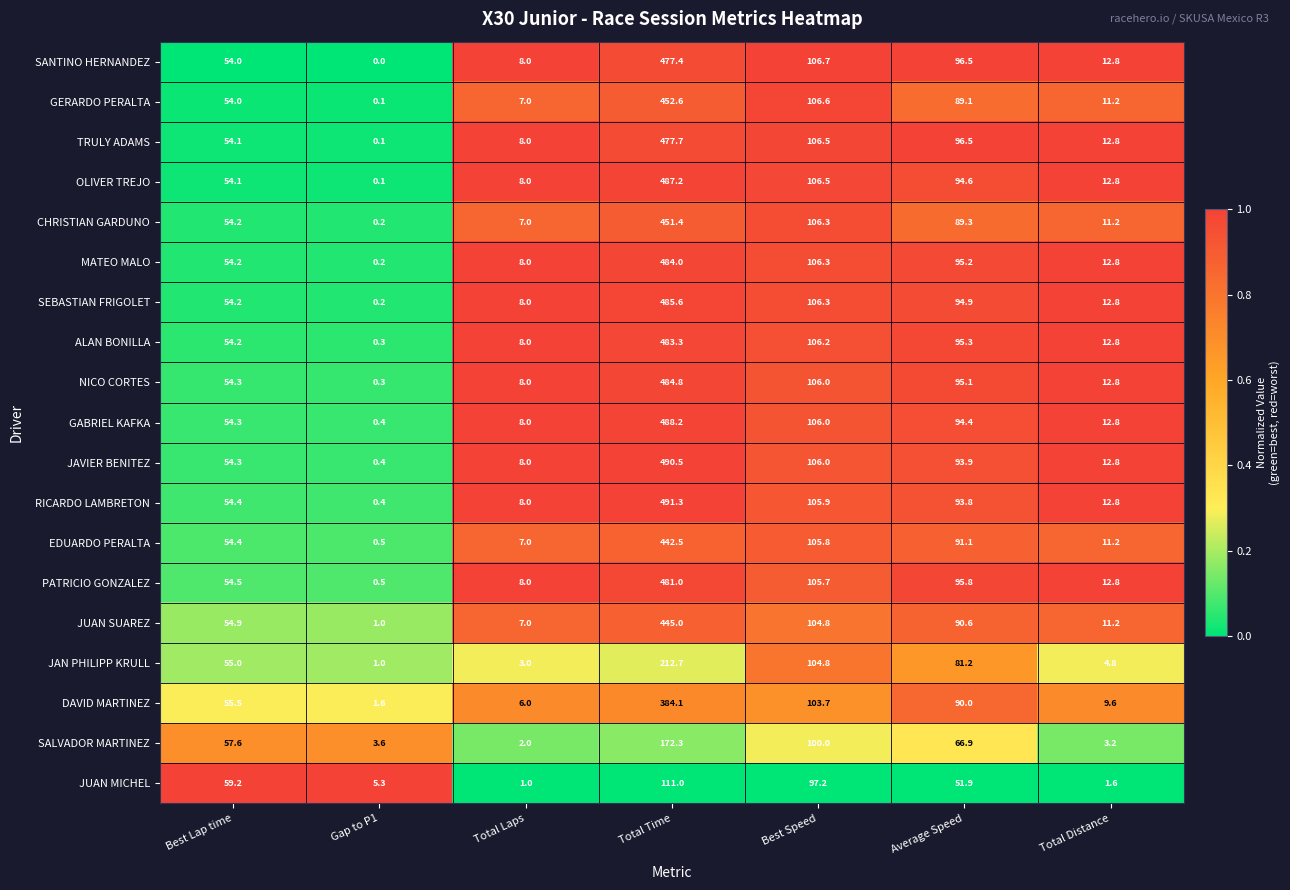

Which series has the largest total across all categories?

RICARDO LAMBRETON